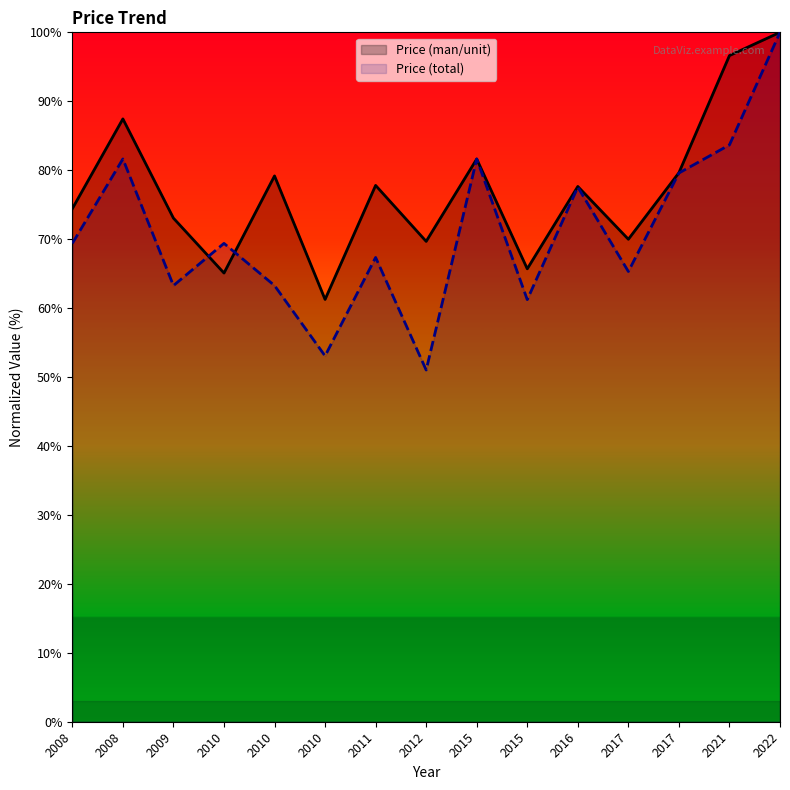

At which label does Price (total) first exceed 69?

2008